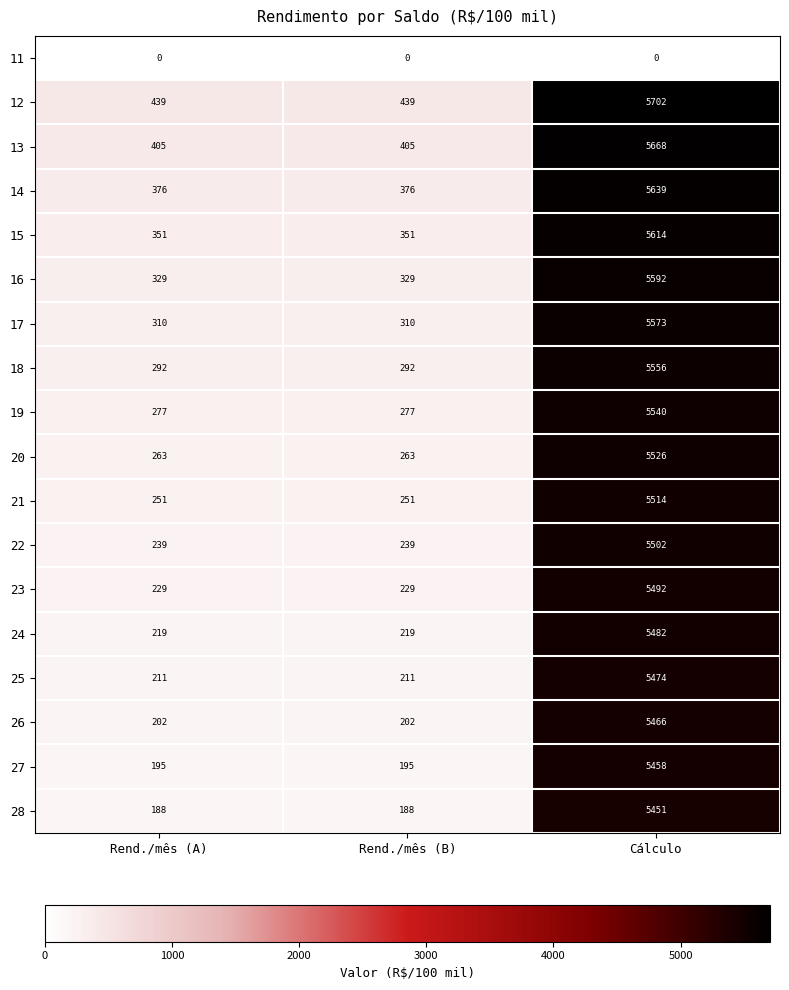

How many data points does each series have?

3